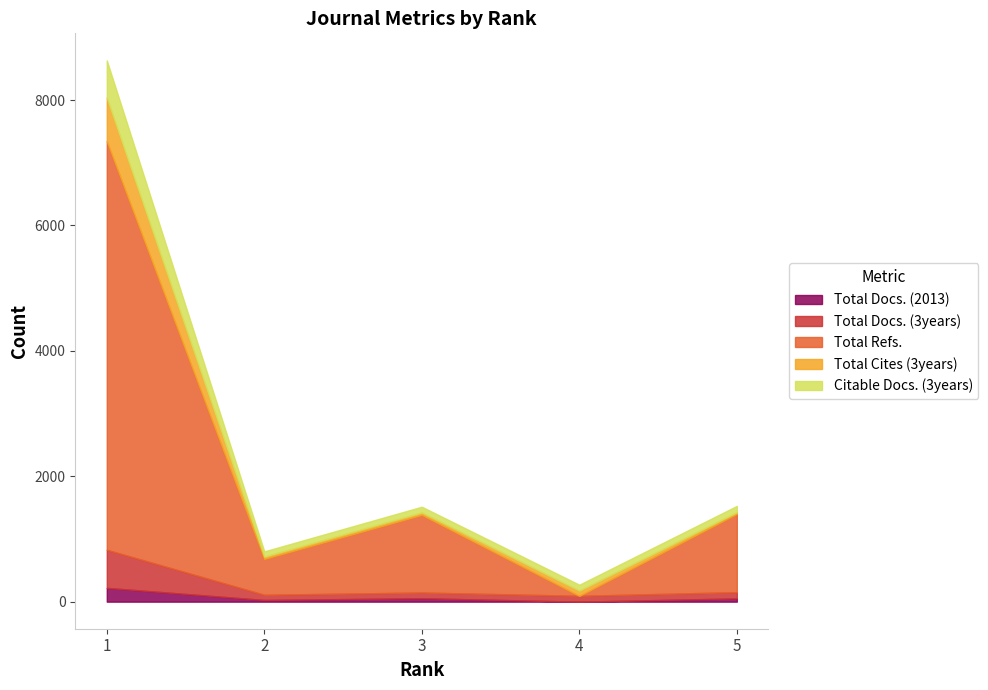

True or false: Total Docs. (2013) and Total Docs. (3years) cross at least once.

False